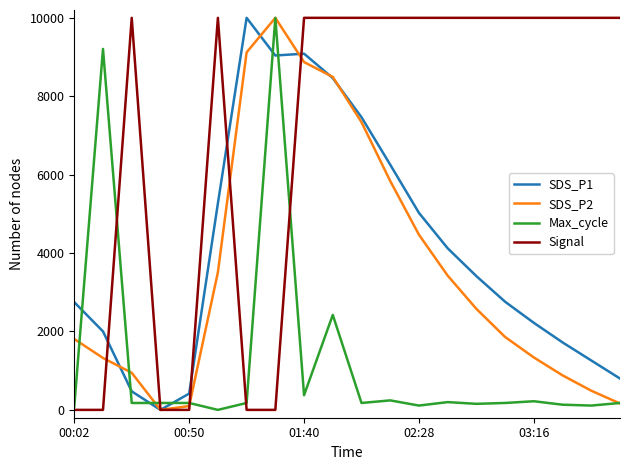

Which series has the largest total across all categories?

Signal